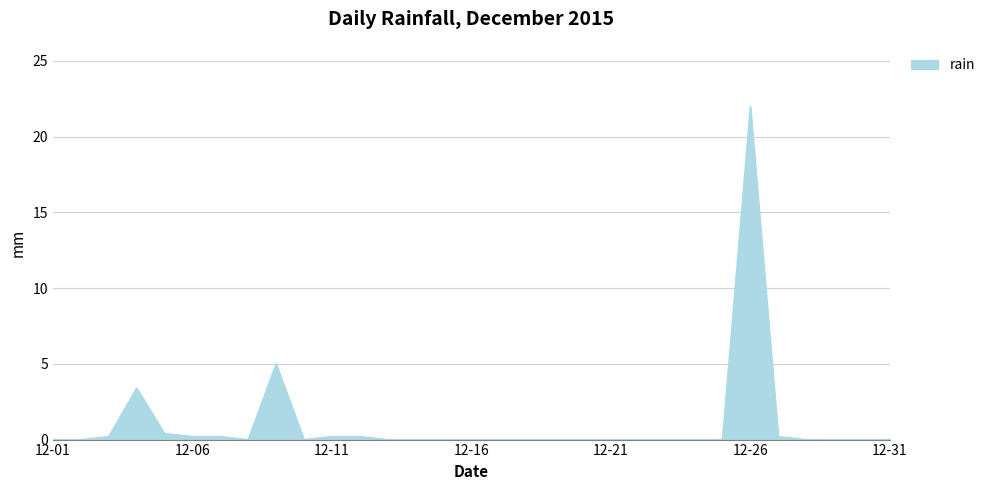

How many lines are shown in the chart?

1